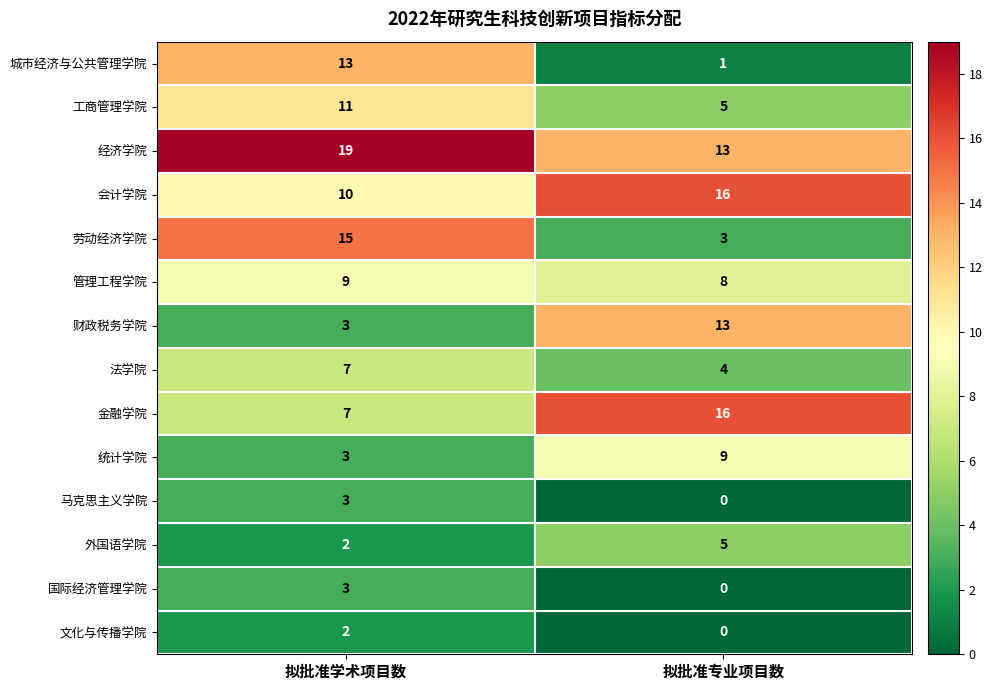

How many data points does each series have?

2